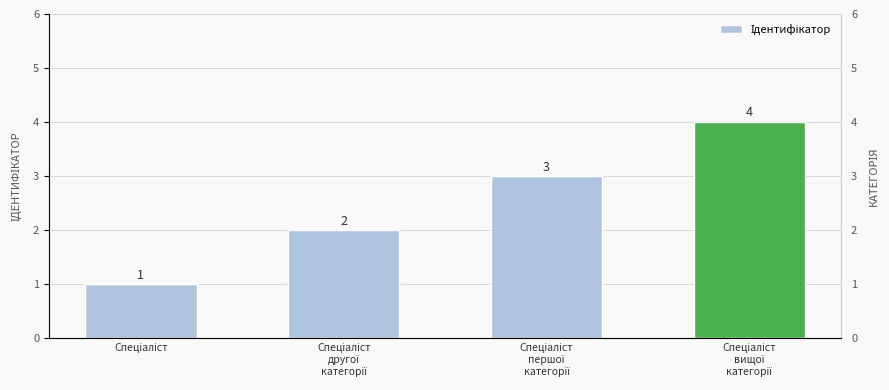

How many data points are less than 3?

2